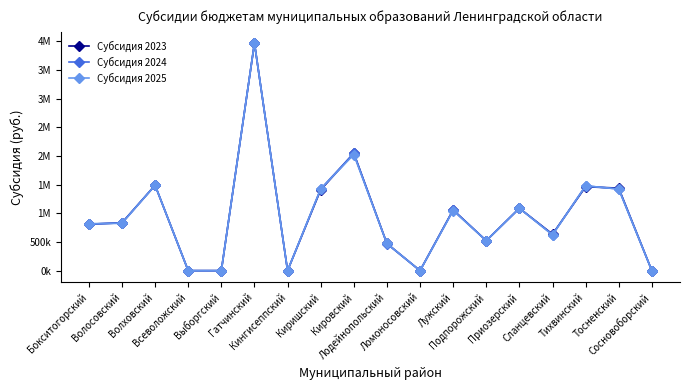

True or false: Субсидия 2023 has more than 2 points higher than both neighbors.

True